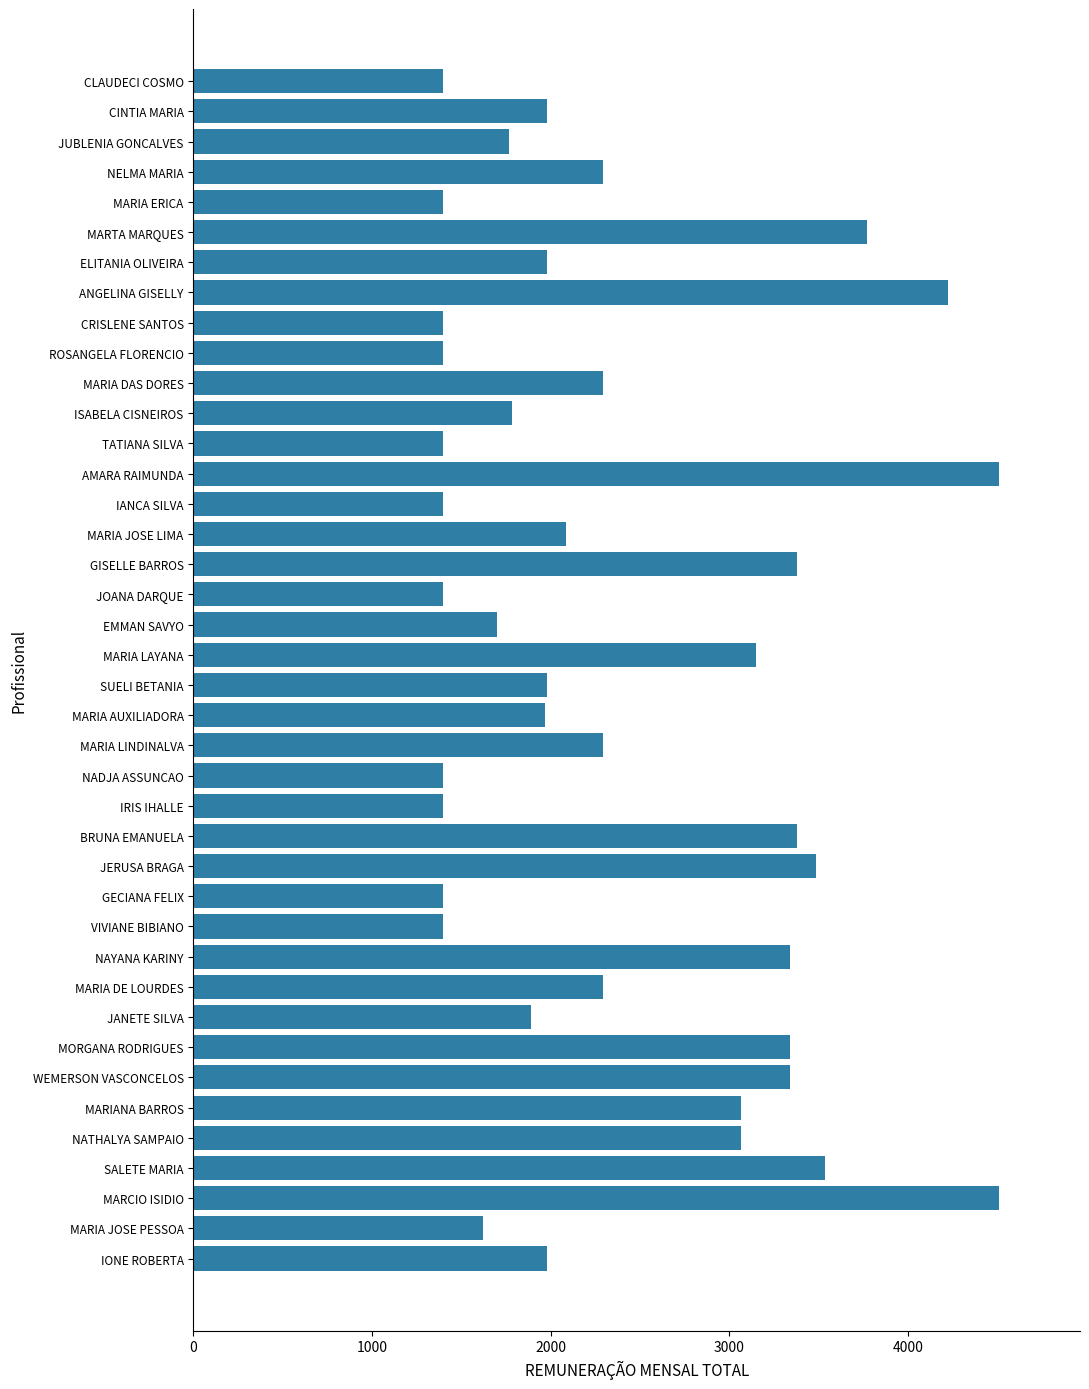

What is the smallest value displayed?

1400.0